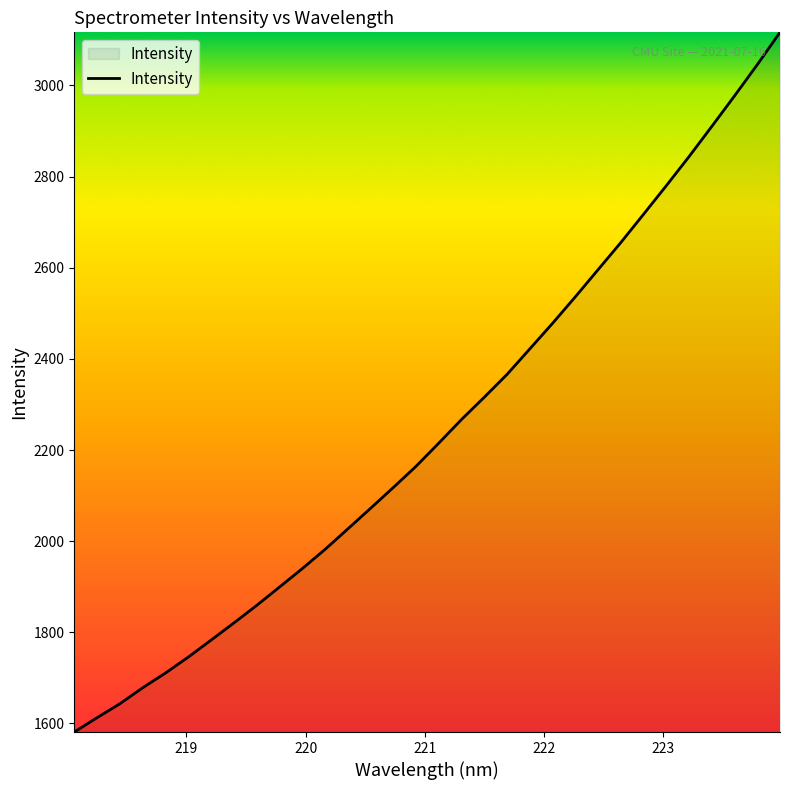

What is the difference between the maximum and minimum values?

1535.5